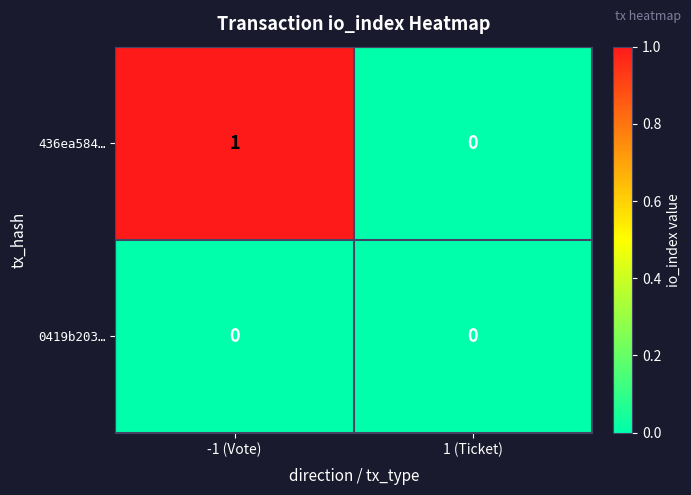

How many categories are shown in the chart?

2